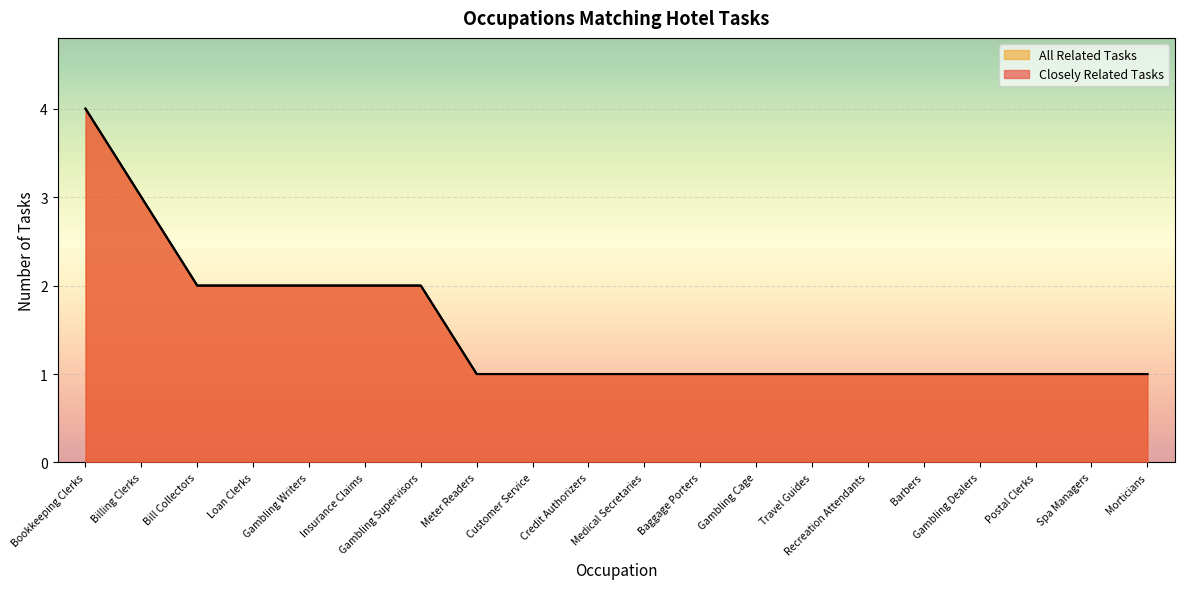

True or false: All Related Tasks and Closely Related Tasks cross at least once.

False